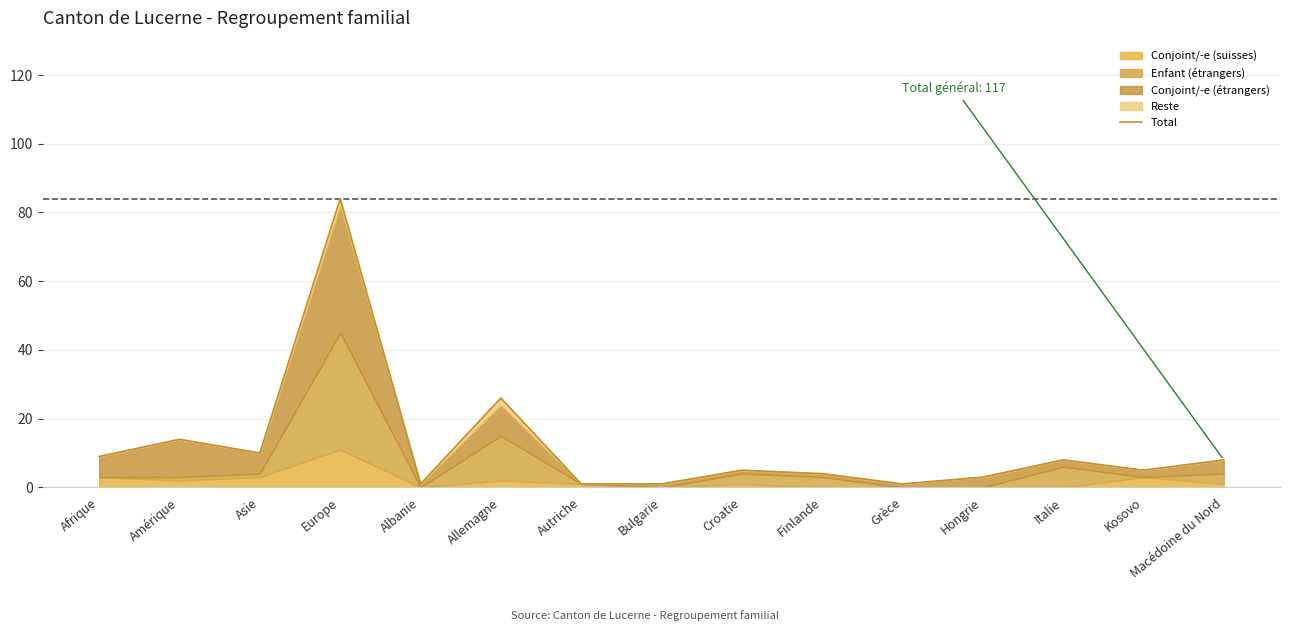

What position from the right is Italie?

3